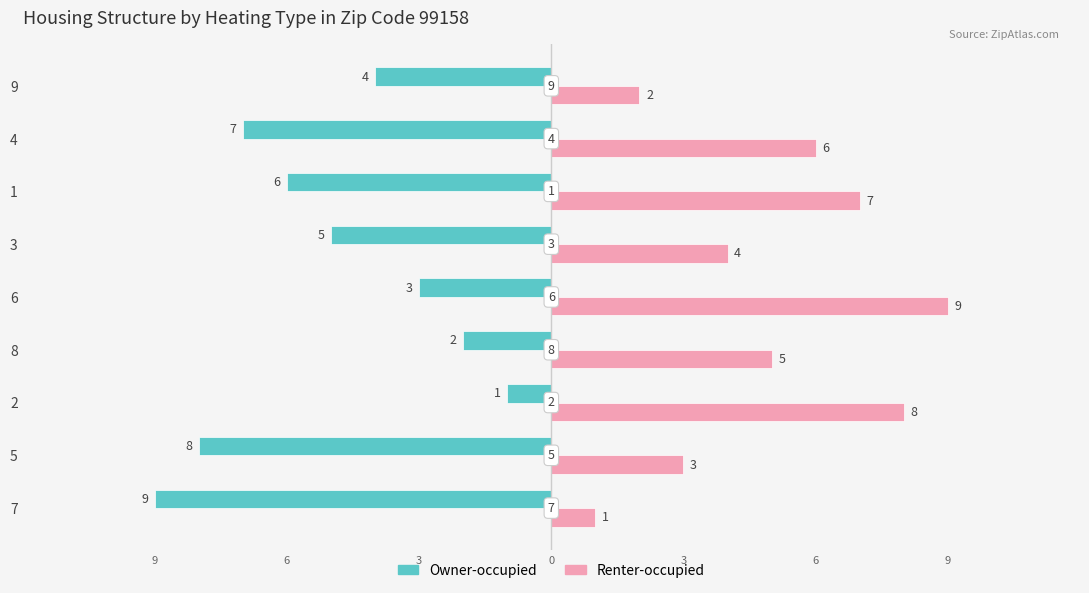

What is the total value across all series at 5?

-5